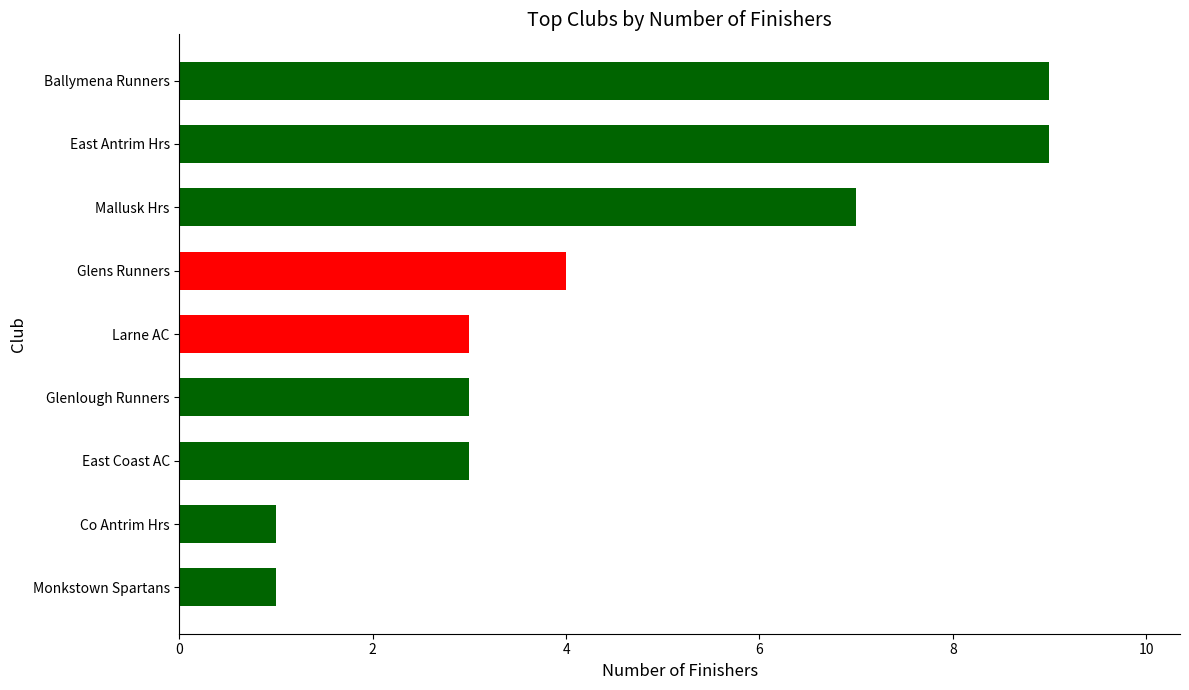

What is the average value?

4